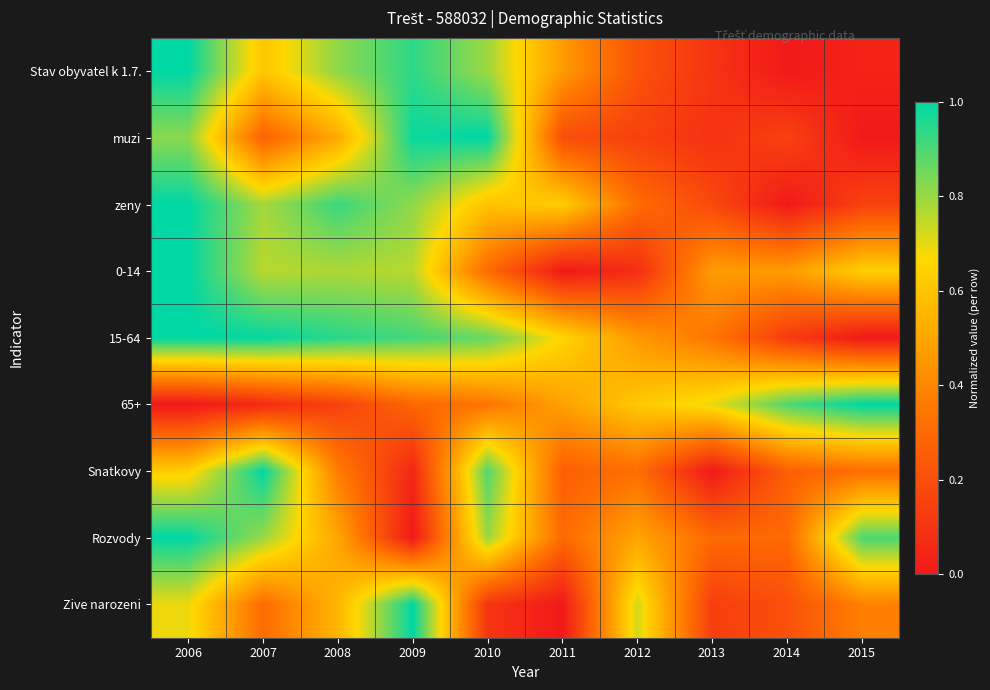

At 2014, list the series in order from smallest to largest.

Stav obyvatel k 1.7., zeny, 15-64, muzi, Zive narozeni, Snatkovy, Rozvody, 0-14, 65+